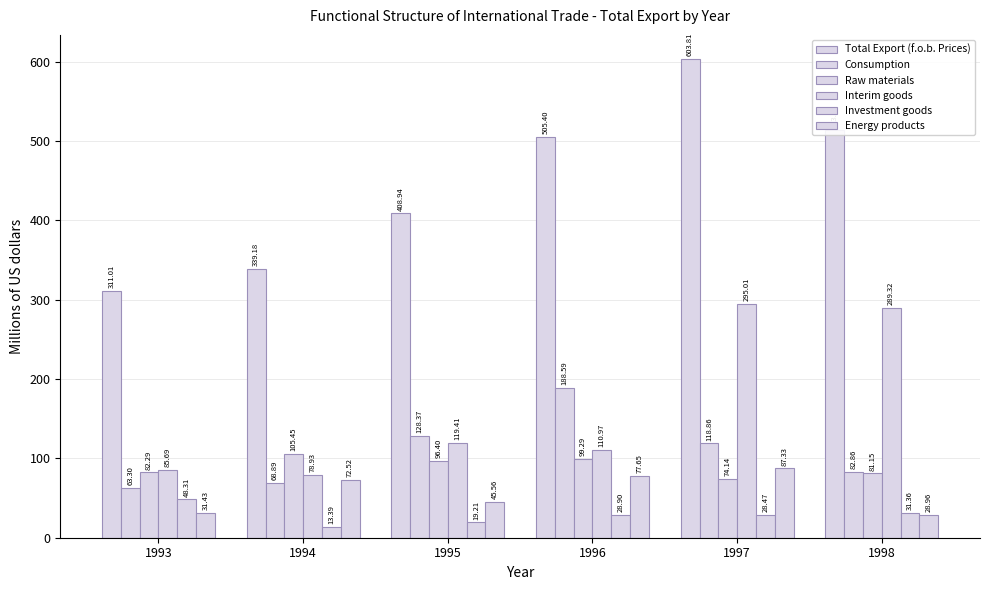

Reading left to right, list all the values displayed in this chart.

Total Export (f.o.b. Prices): 311.0	339.2	408.9	505.4	603.8	513.6
Consumption: 63.3	68.9	128.4	188.6	118.9	82.9
Raw materials: 82.3	105.5	96.4	99.3	74.1	81.2
Interim goods: 85.7	78.9	119.4	111.0	295.0	289.3
Investment goods: 48.3	13.4	19.2	28.9	28.5	31.4
Energy products: 31.4	72.5	45.6	77.7	87.3	29.0